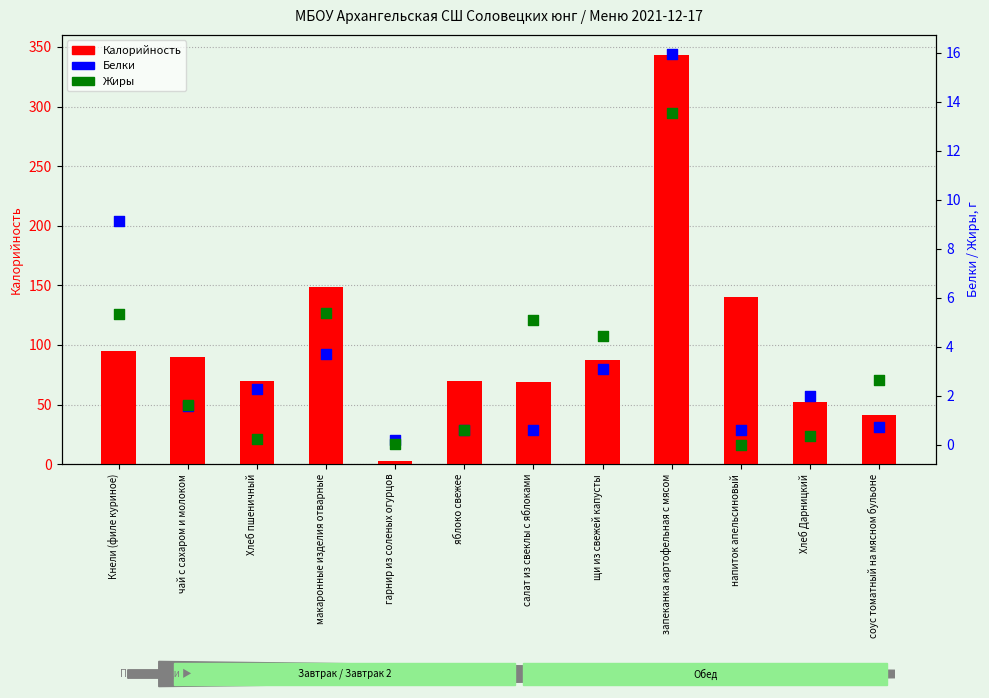

At which category is the sum across all series the highest?

запеканка картофельная с мясом